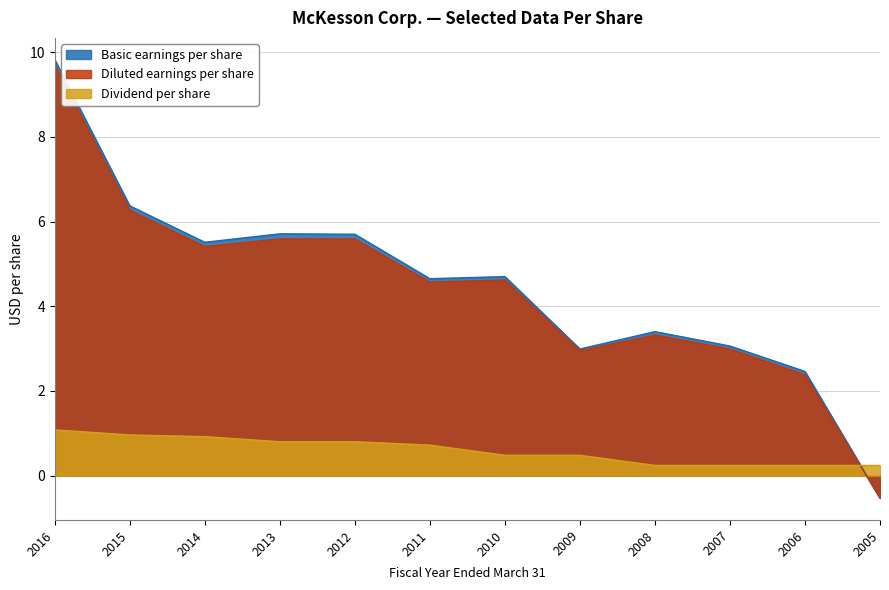

Which label corresponds to the largest value in the chart?

2016